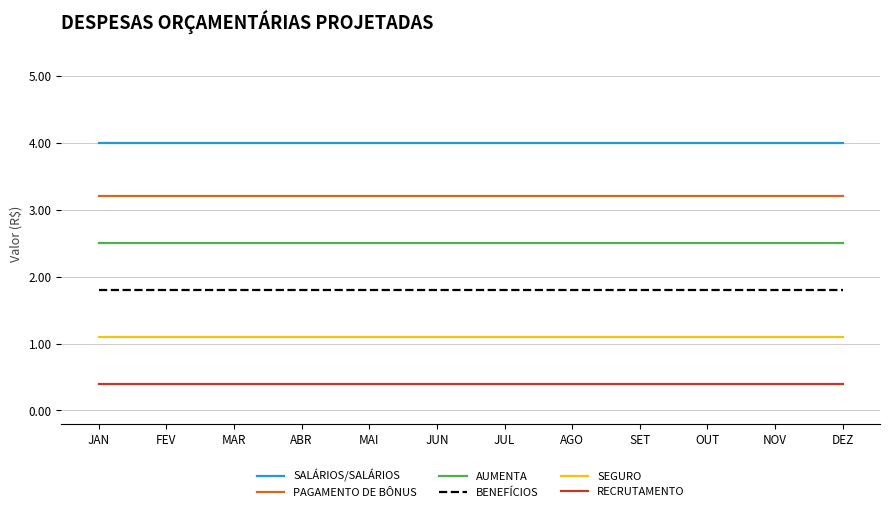

What is the smallest value displayed?

0.4